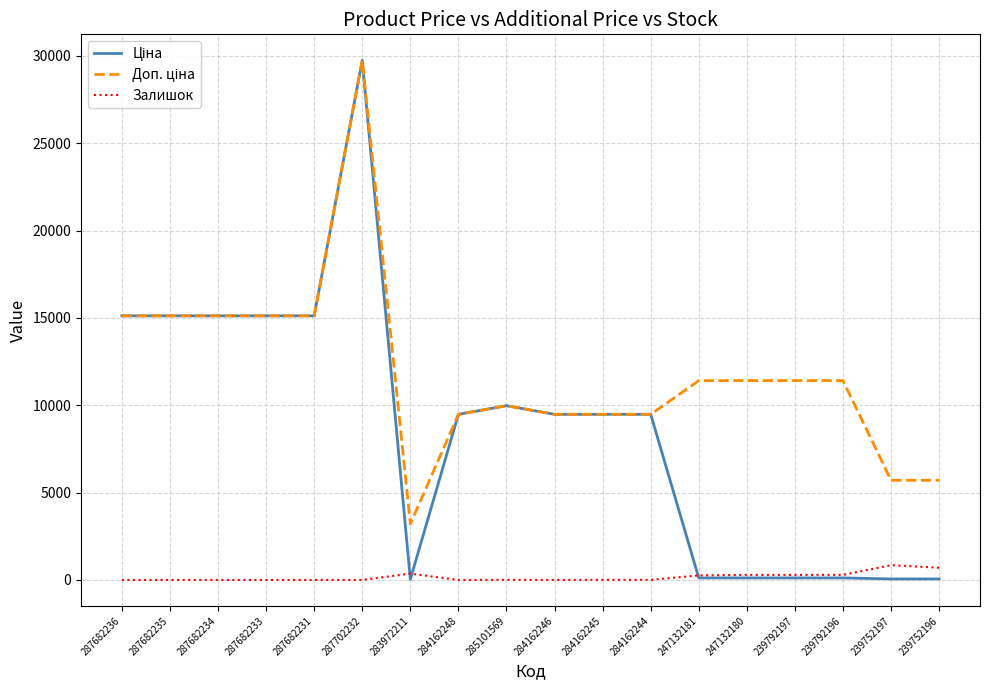

How many lines are shown in the chart?

3